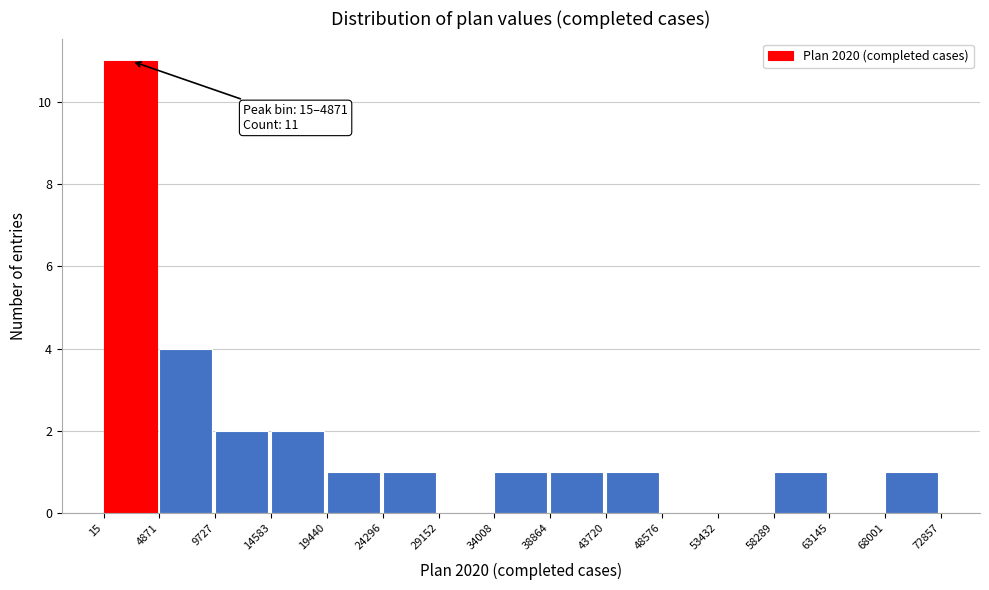

Over which range of the x-axis is the bar tallest?

15 to 4871